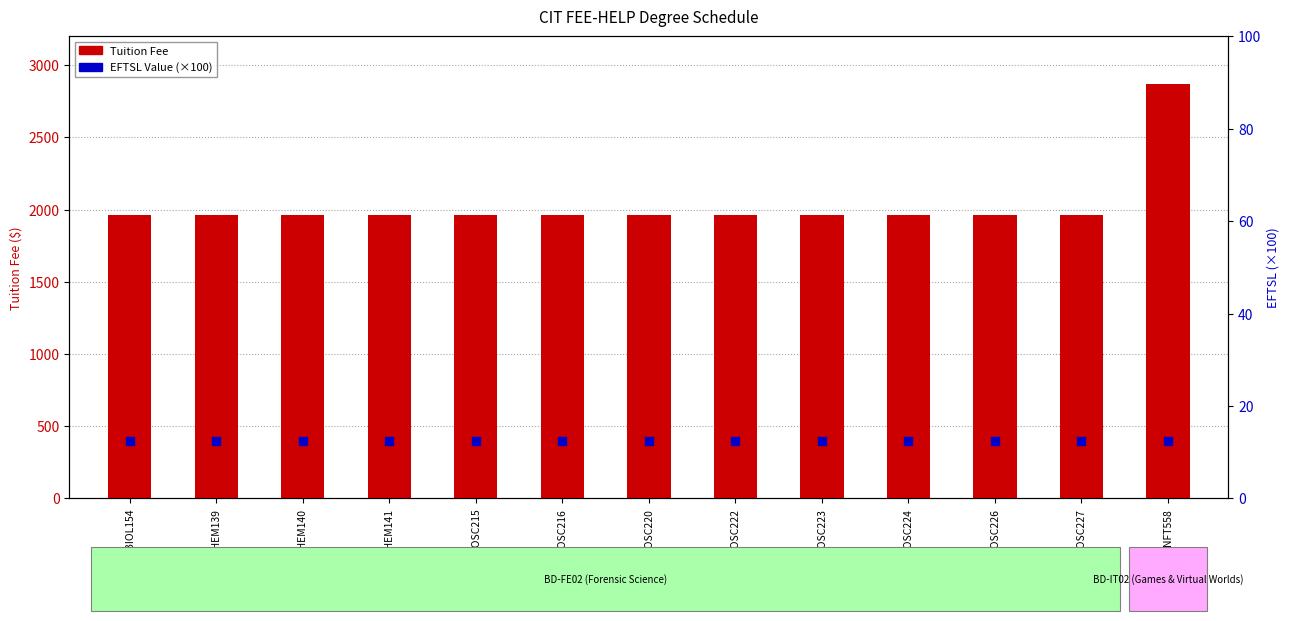

Which series contains the lowest Y value?

EFTSL Value (scaled %)